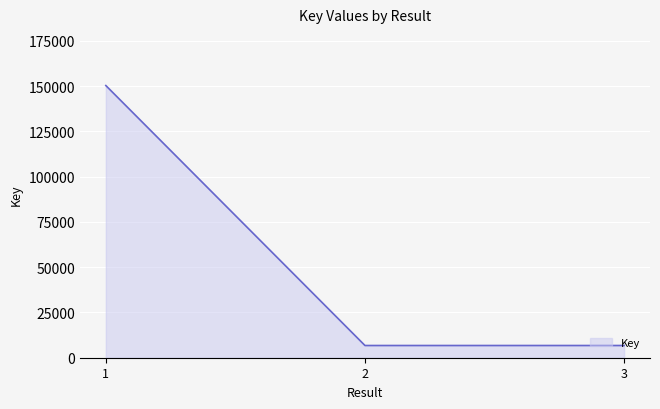

Where does the data first go above 6749?

1